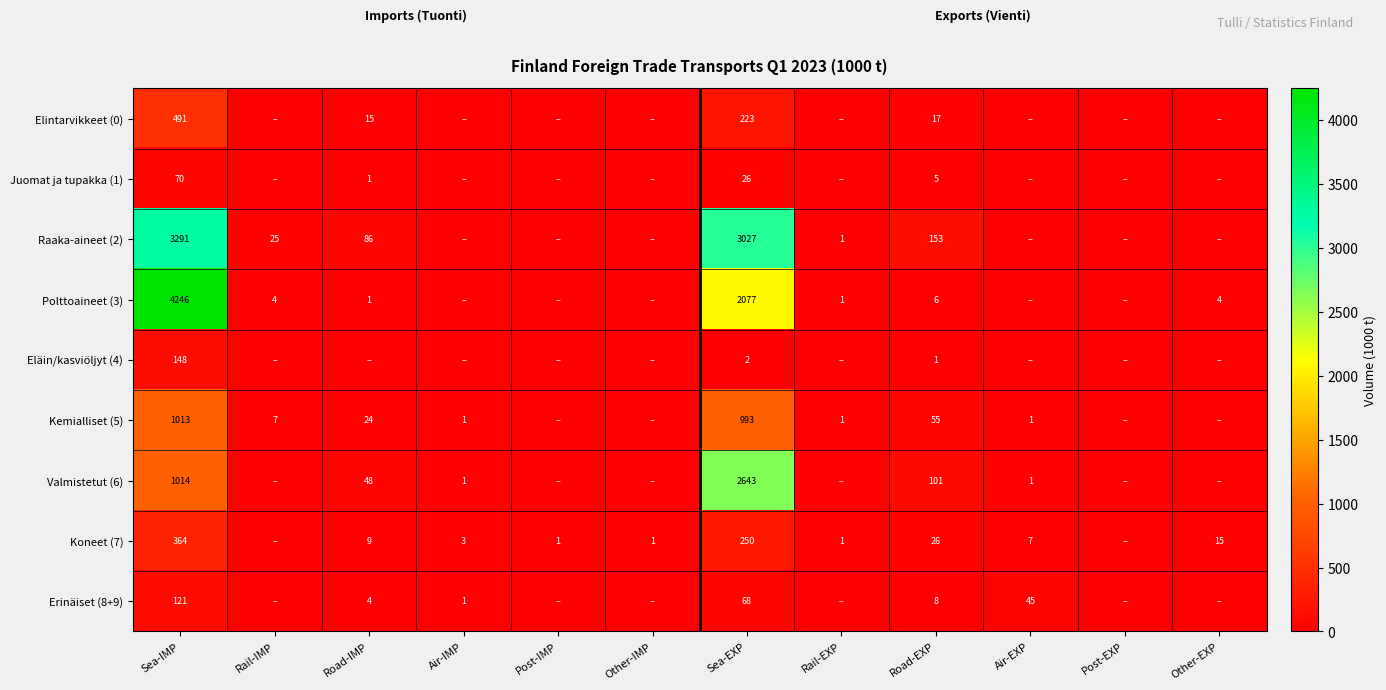

What is the total value across all series at Sea-IMP?

10758